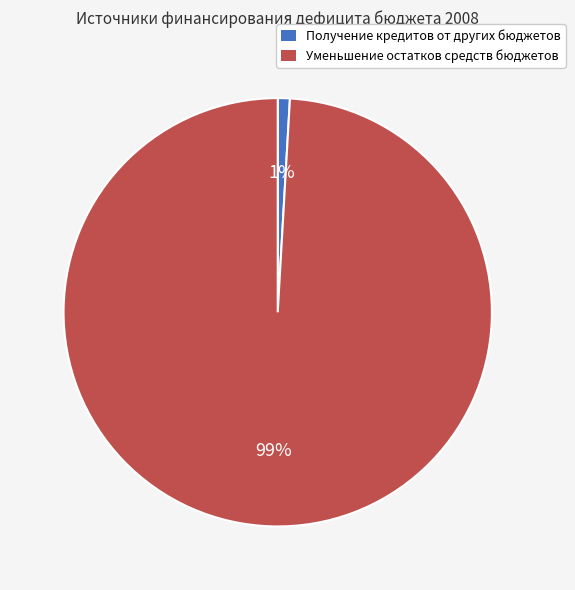

Rank the categories by value from lowest to highest.

Получение кредитов от других бюджетов, Уменьшение остатков средств бюджетов